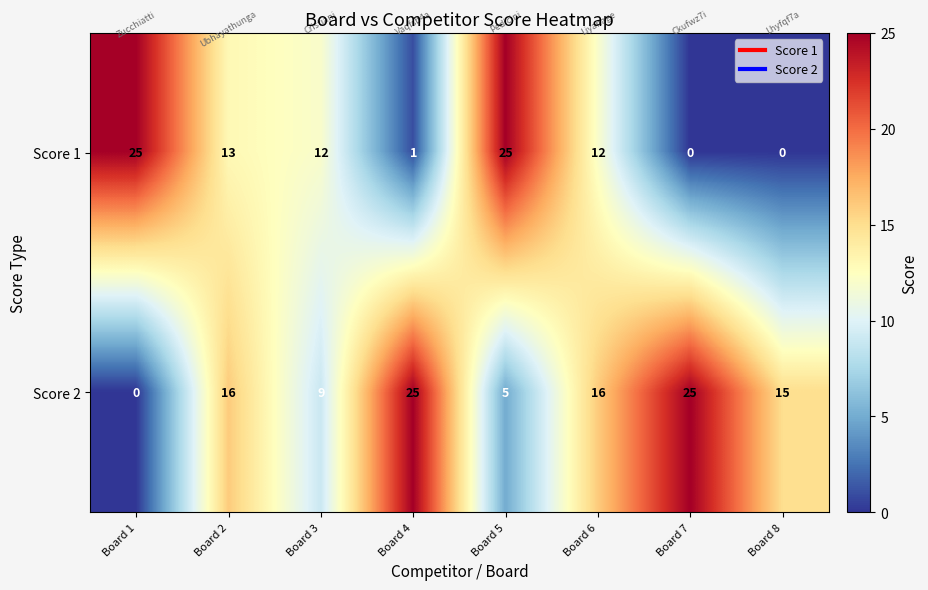

At Board 5, list the series in order from smallest to largest.

Score 2, Score 1